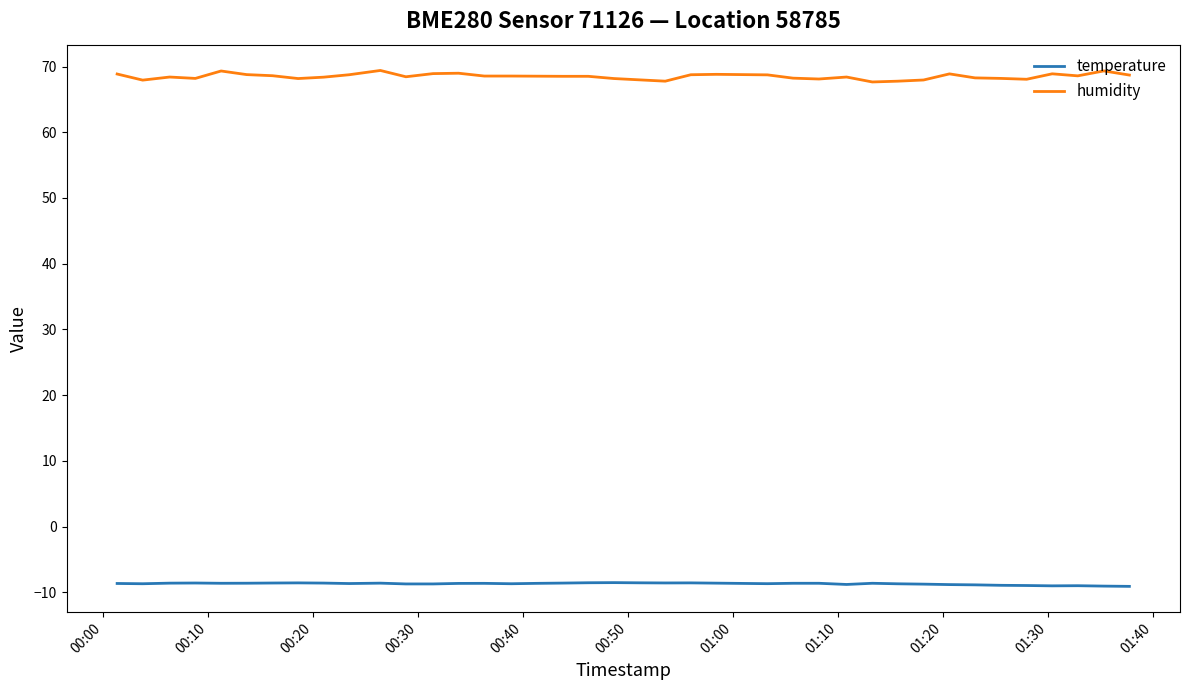

At how many categories does at least one series exceed 15?

40